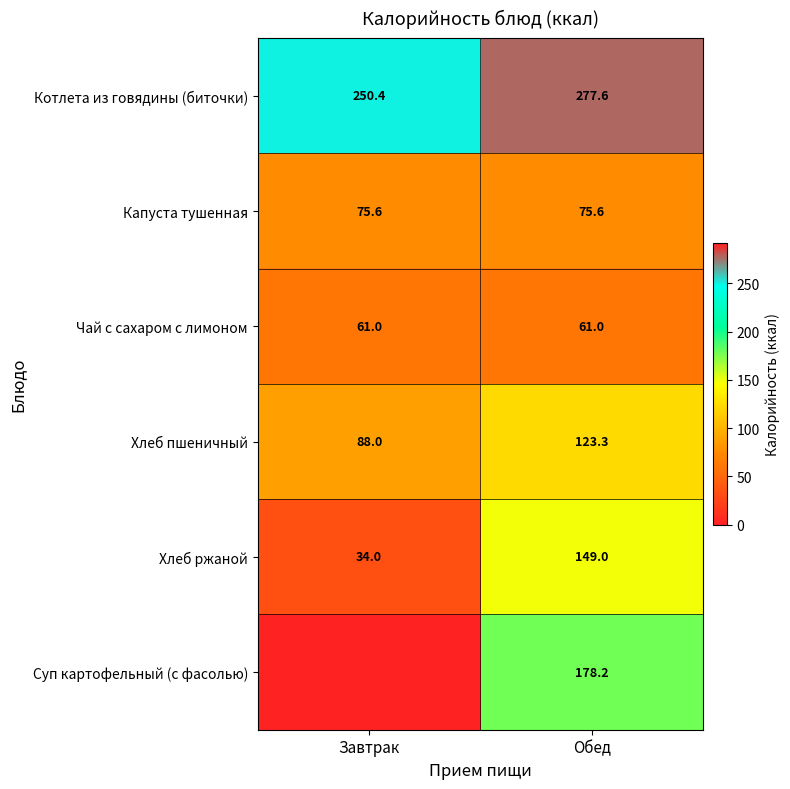

Which has a higher value, Обед or Завтрак?

Обед